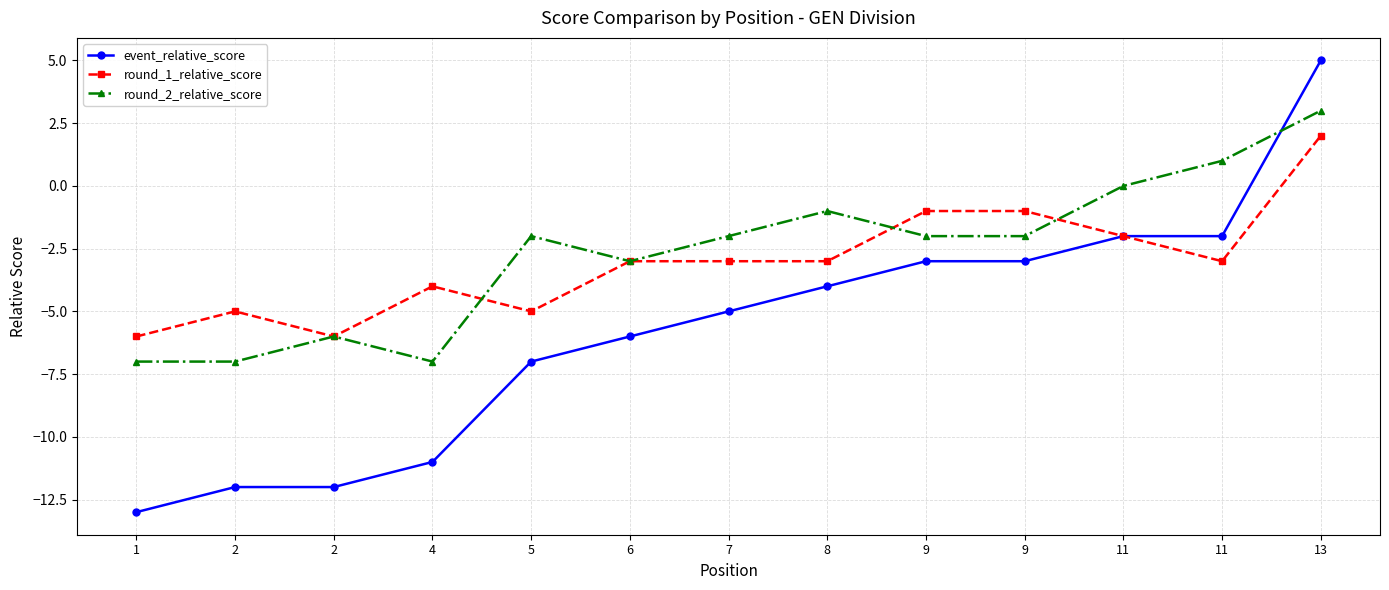

Reading right to left, extract all data points from this chart.

event_relative_score: 5	-2	-2	-3	-3	-4	-5	-6	-7	-11	-12	-12	-13
round_1_relative_score: 2	-3	-2	-1	-1	-3	-3	-3	-5	-4	-6	-5	-6
round_2_relative_score: 3	1	0	-2	-2	-1	-2	-3	-2	-7	-6	-7	-7